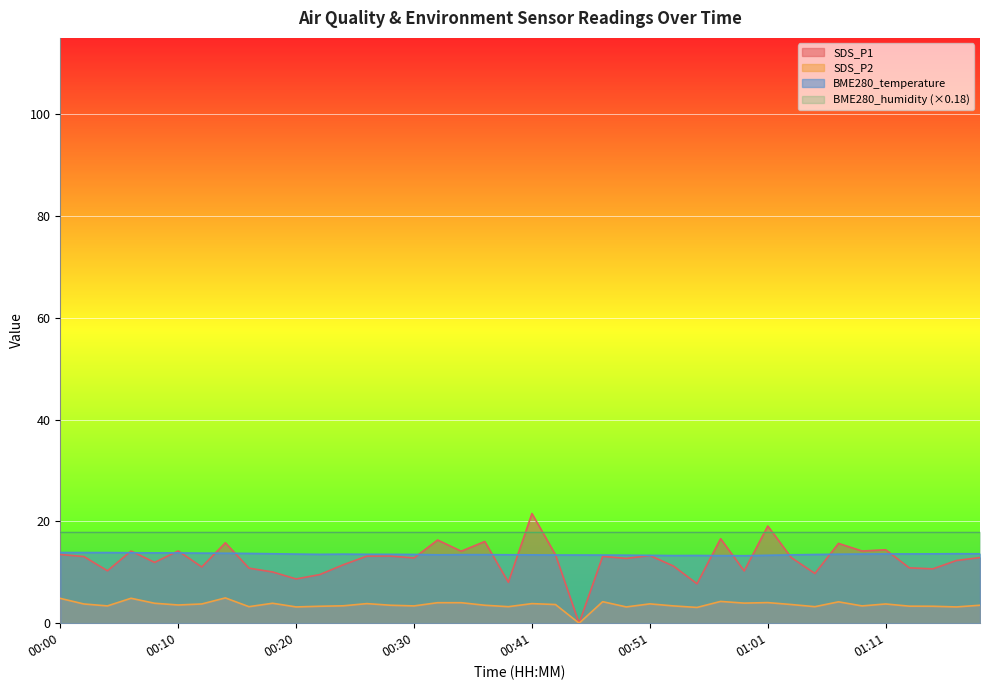

Count the number of data series in this chart.

4